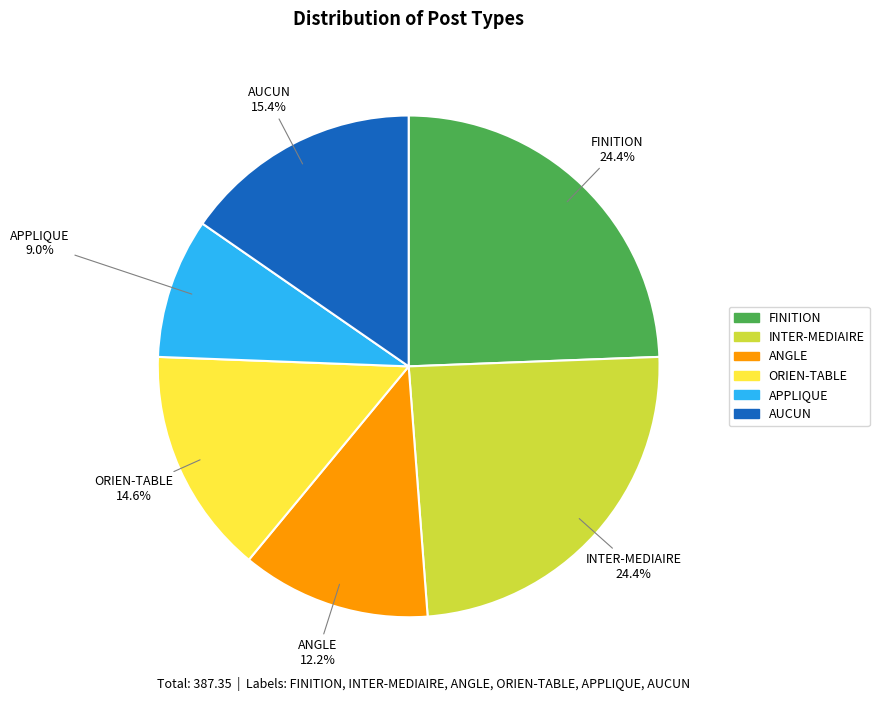

How many segments does this pie chart have?

6